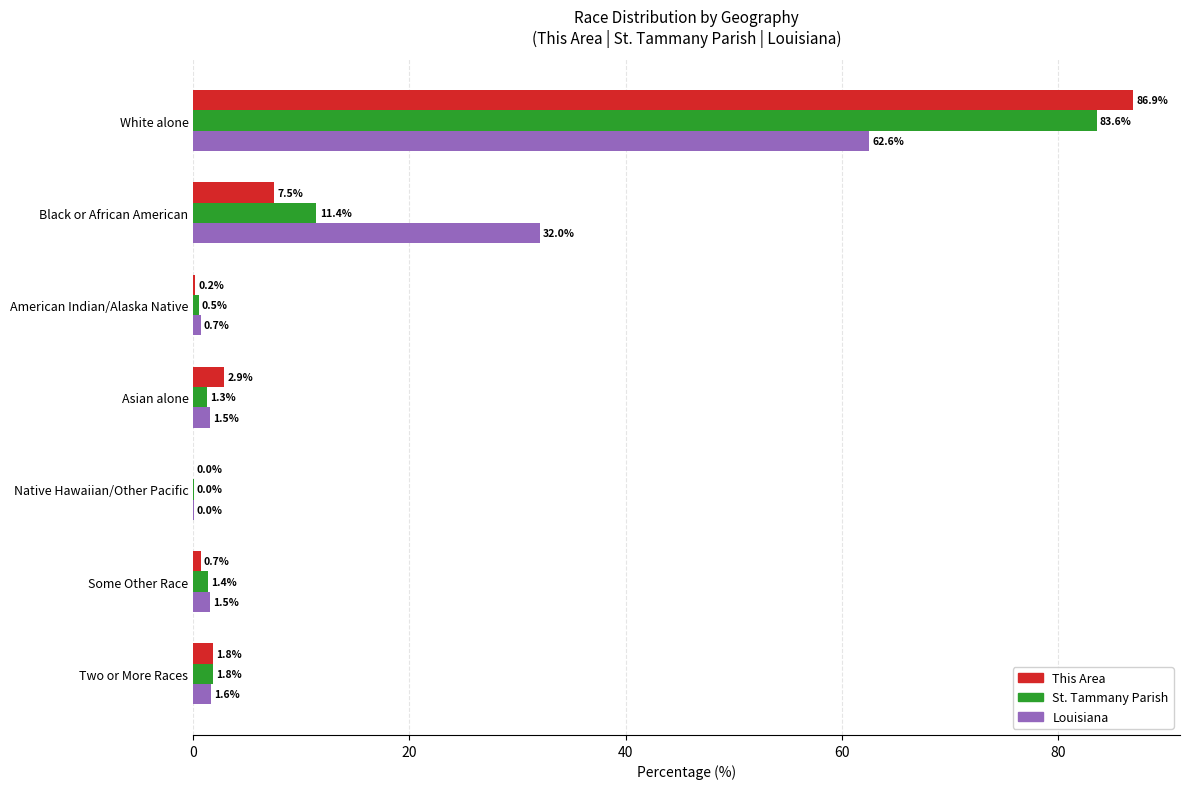

At which category is the sum across all series the highest?

White alone